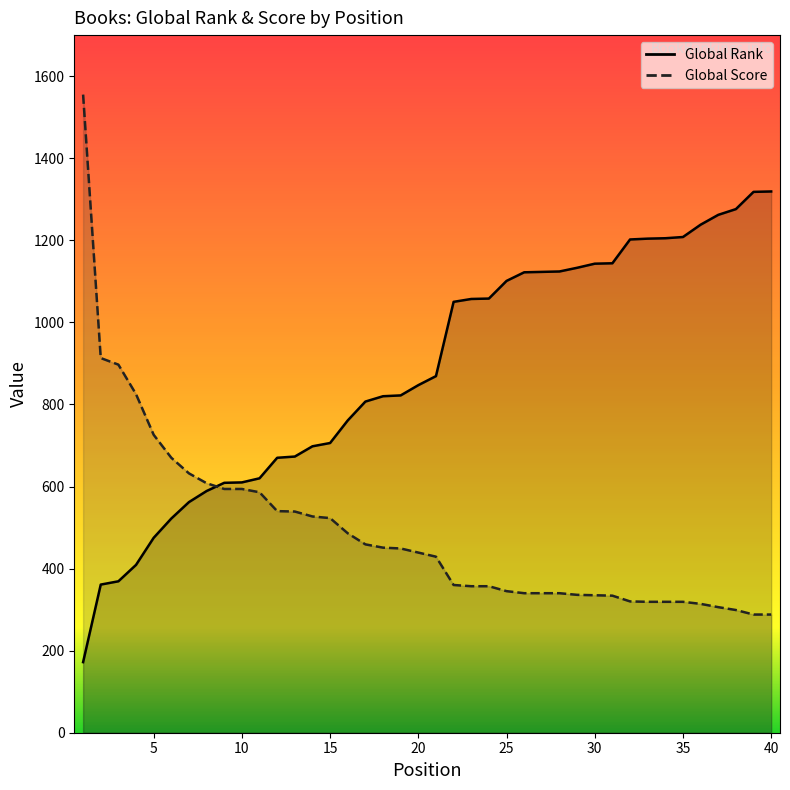

Count the number of data series in this chart.

2